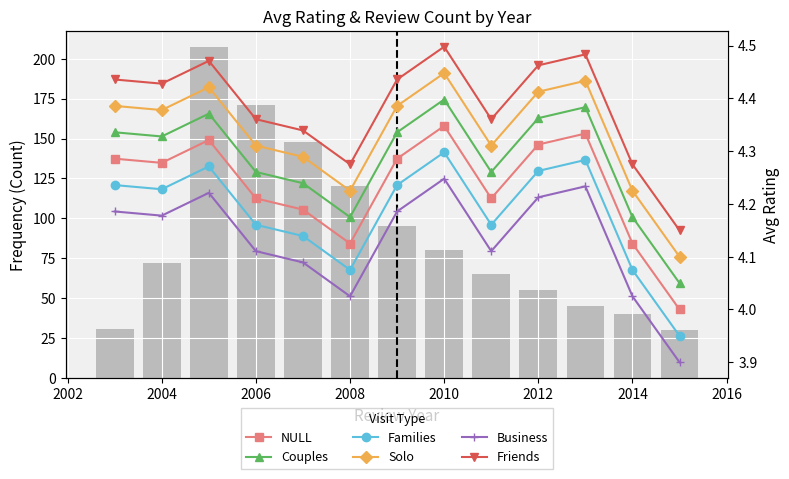

Are the bars horizontal?

No